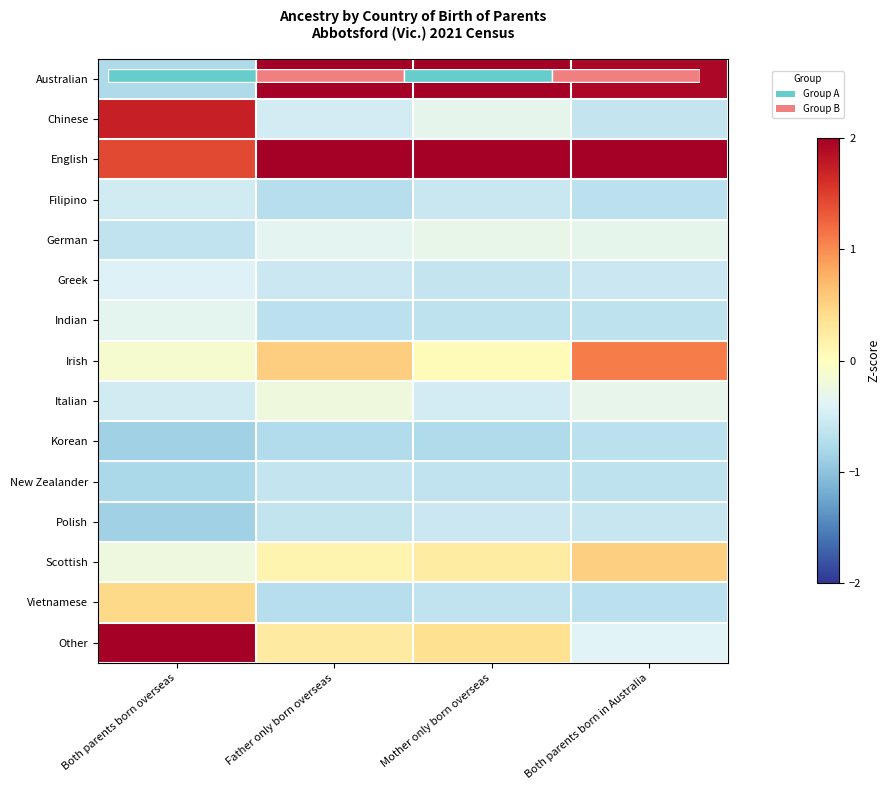

List the series in order of their peak value, lowest first.

Korean, New Zealander, Polish, Filipino, Greek, Indian, German, Italian, Vietnamese, Scottish, Irish, Chinese, Australian, English, Other